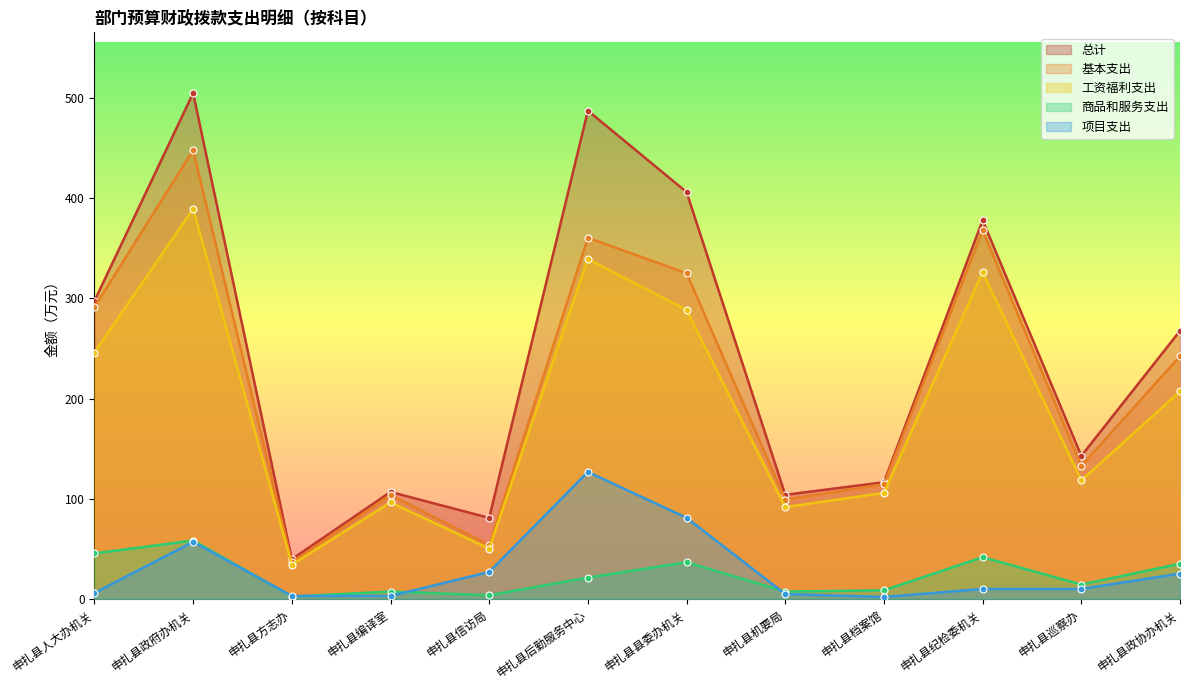

What is the label of the 10th point from the right?

申扎县方志办